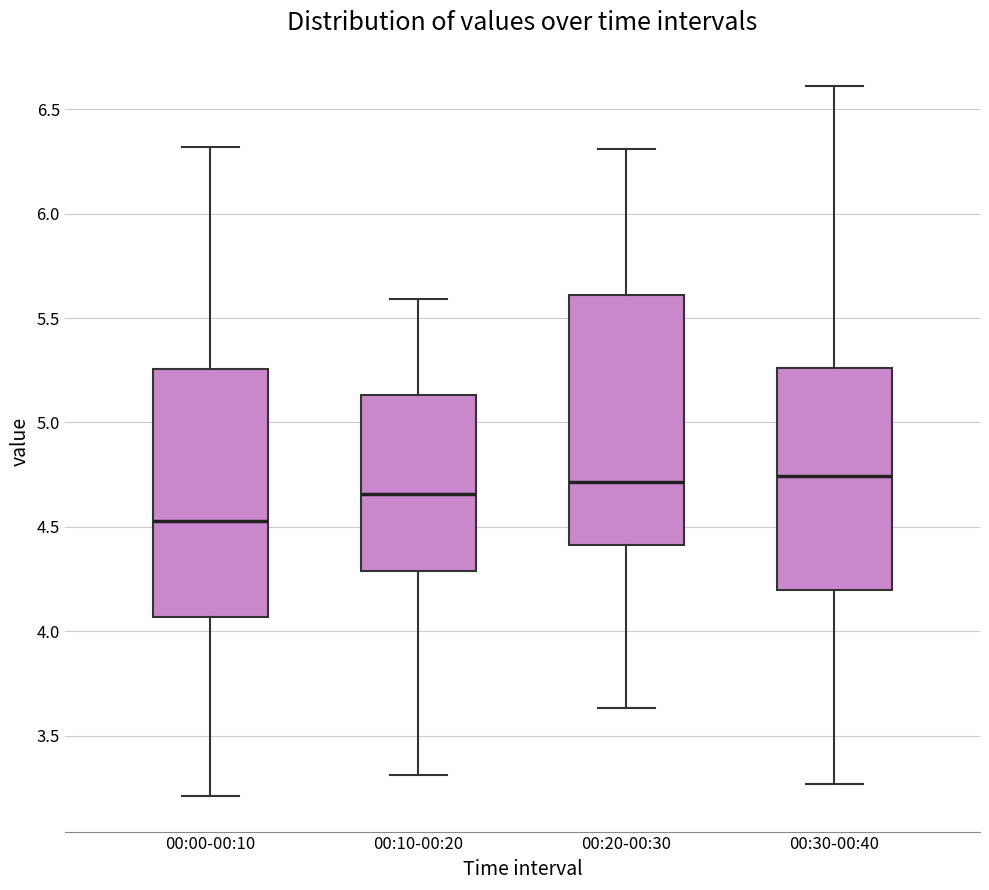

Reading left to right, transcribe this box plot: for each box, give where its median line is, the range the box spans, and where its two whiskers end, as read against the y-axis. The values are not printed on the chart, so give them approximately, as read against the axis.

00:00-00:10: median 4.55, box 4.05 to 5.25, whiskers 3.20 to 6.30
00:10-00:20: median 4.65, box 4.30 to 5.15, whiskers 3.30 to 5.60
00:20-00:30: median 4.70, box 4.40 to 5.60, whiskers 3.65 to 6.30
00:30-00:40: median 4.75, box 4.20 to 5.25, whiskers 3.25 to 6.60